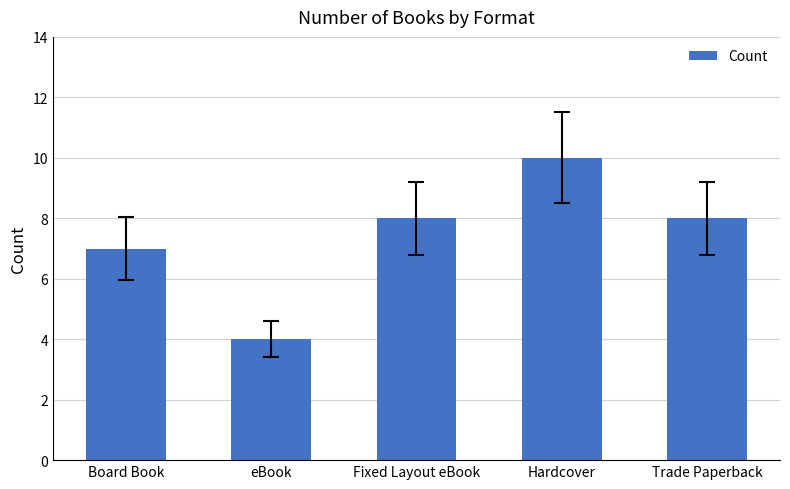

At which label is the value closest to 7?

Board Book